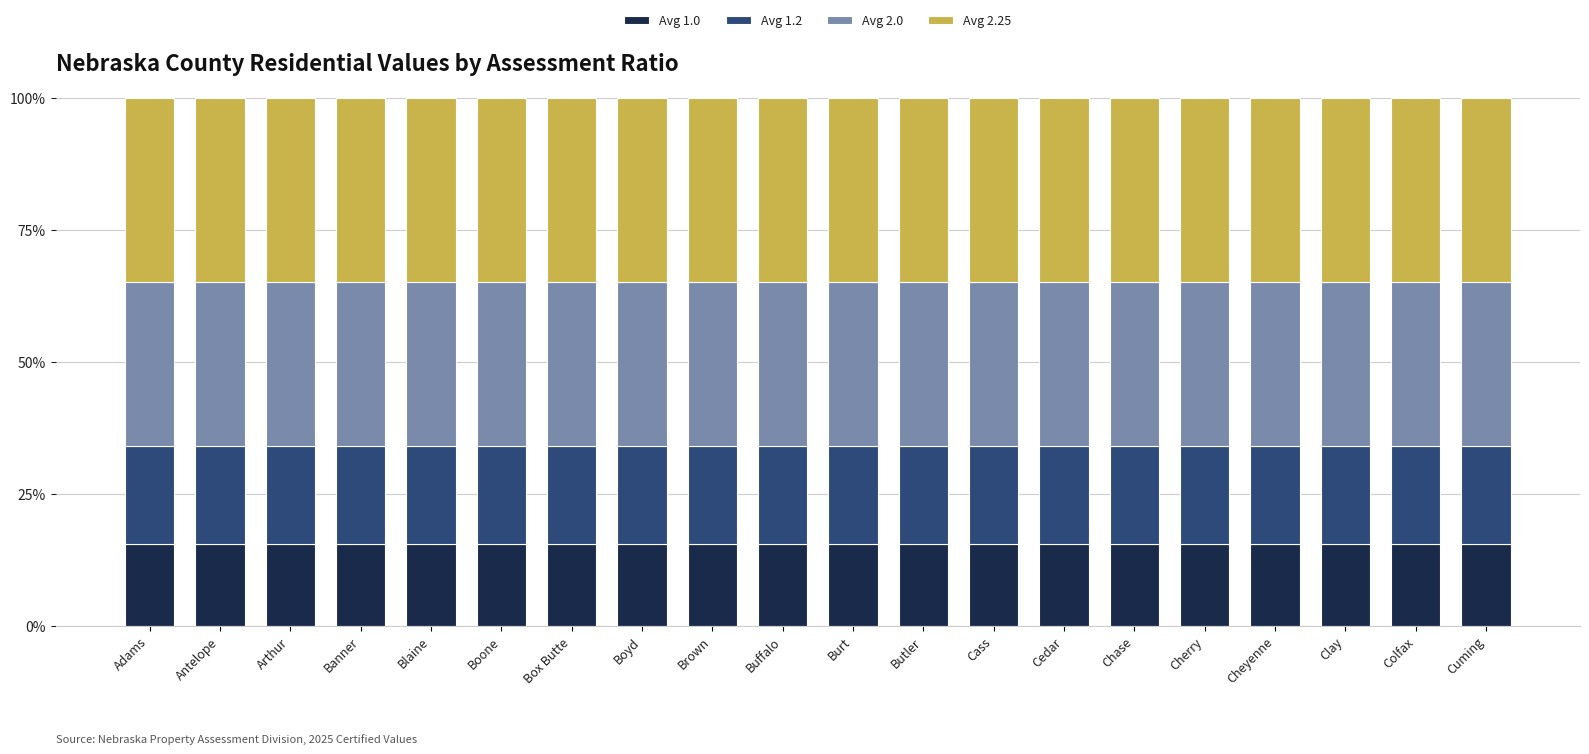

What is the total value across all series at Arthur?

100.0